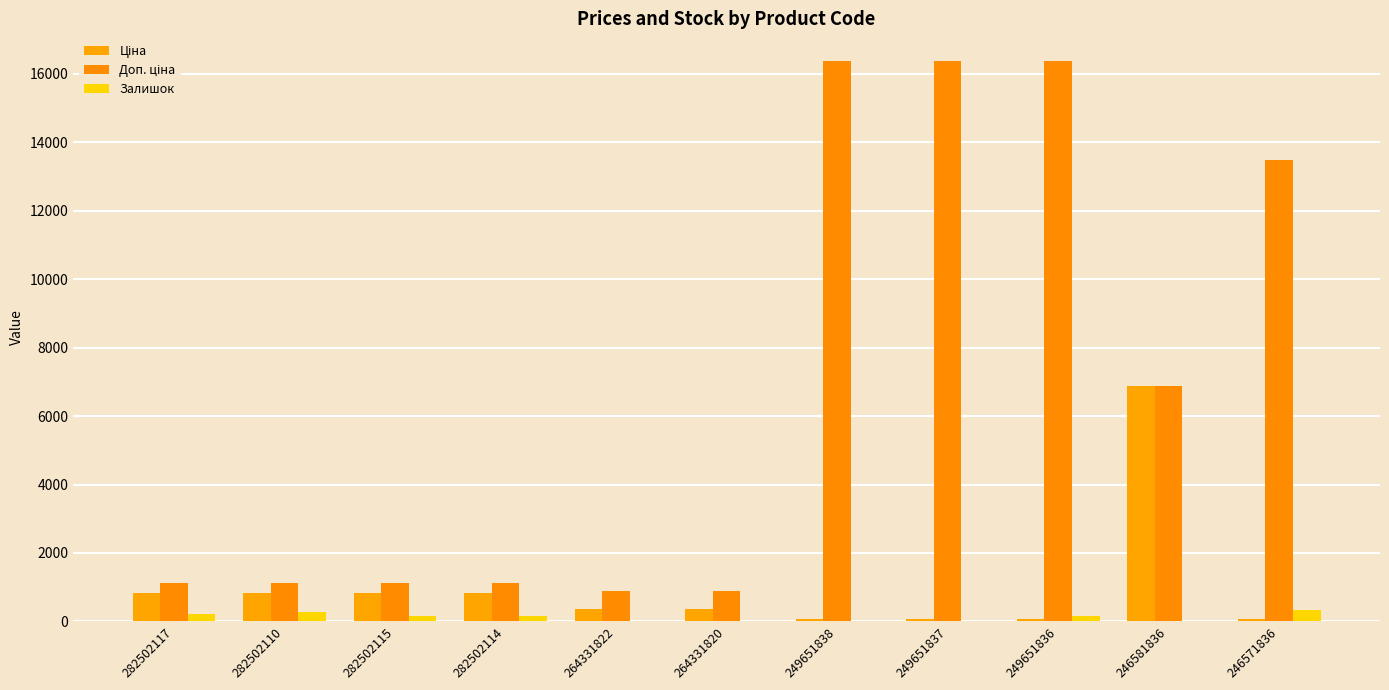

Is the value of Залишок at 246571836 greater than the value of Доп. ціна at 246571836?

No